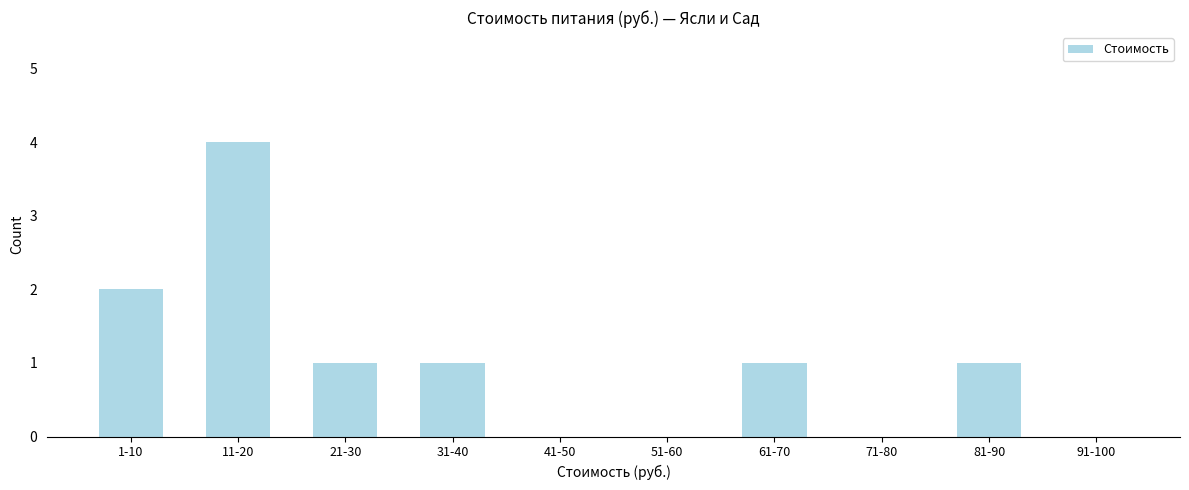

Reading left to right, what are all the values shown in this chart?

1-10=2	11-20=4	21-30=1	31-40=1	41-50=0	51-60=0	61-70=1	71-80=0	81-90=1	91-100=0